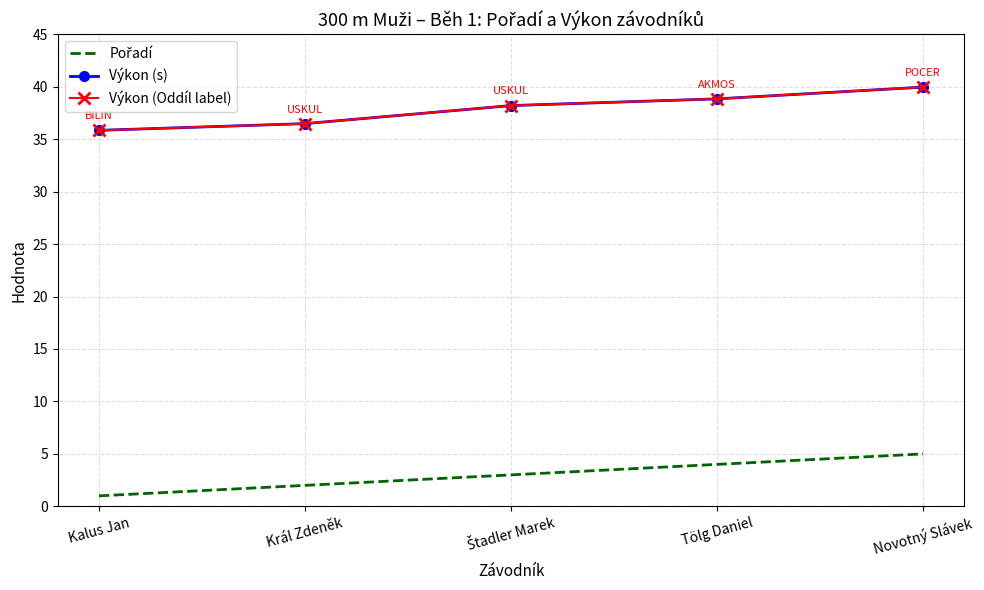

What is the difference between the maximum and minimum values in the Výkon (s) series?

4.1